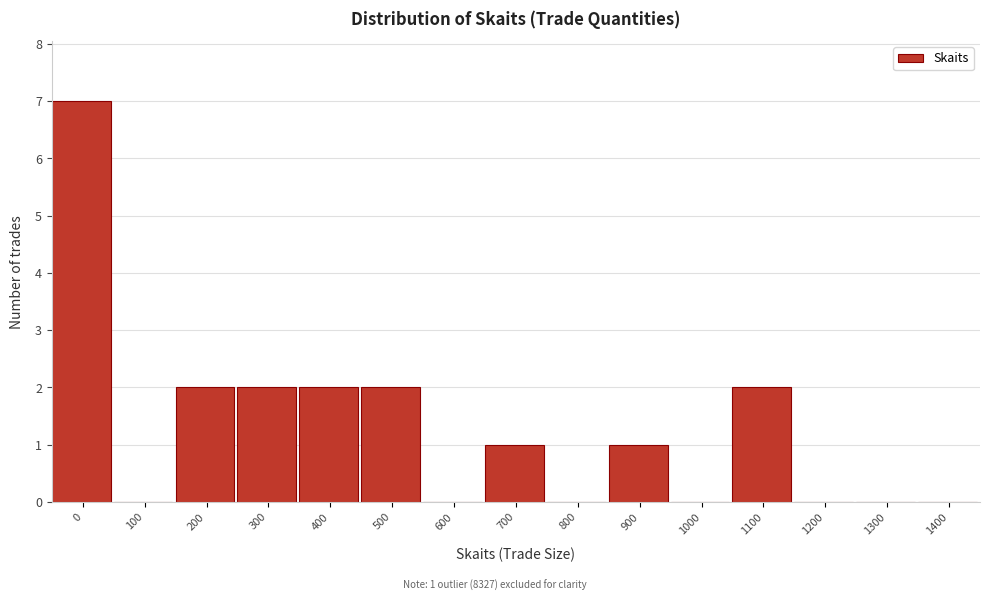

Reading left to right, transcribe all the data shown in this chart.

0=7	100=0	200=2	300=2	400=2	500=2	600=0	700=1	800=0	900=1	1000=0	1100=2	1200=0	1300=0	1400=0